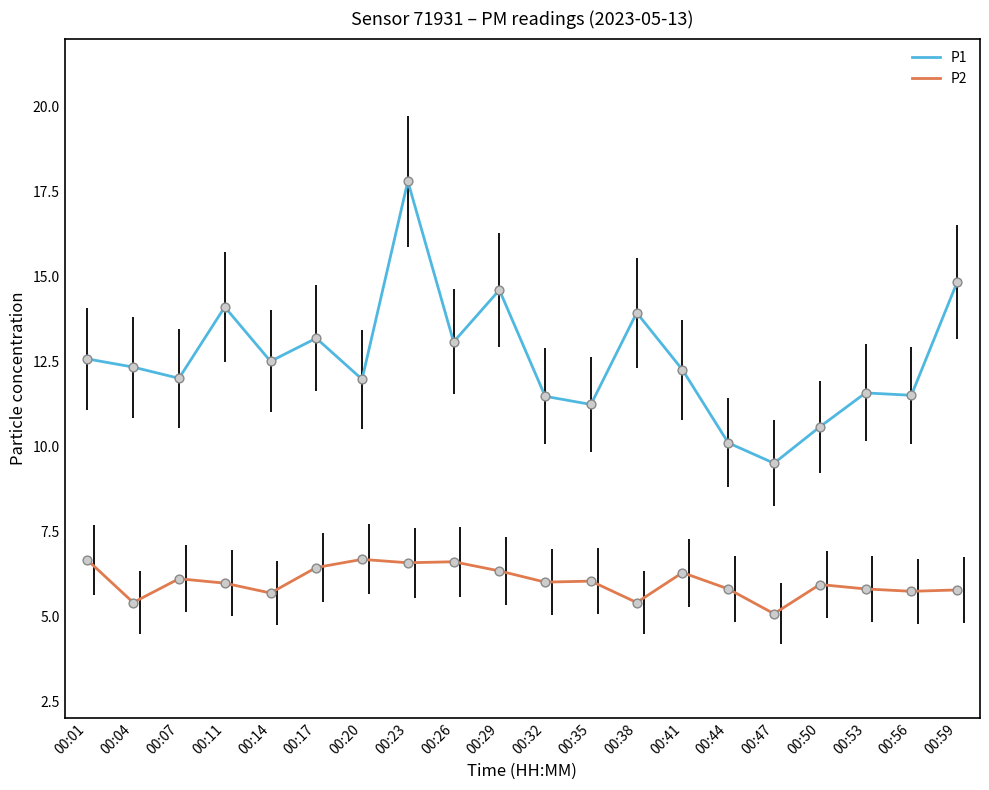

What is the total value across all series at 00:20?

18.6